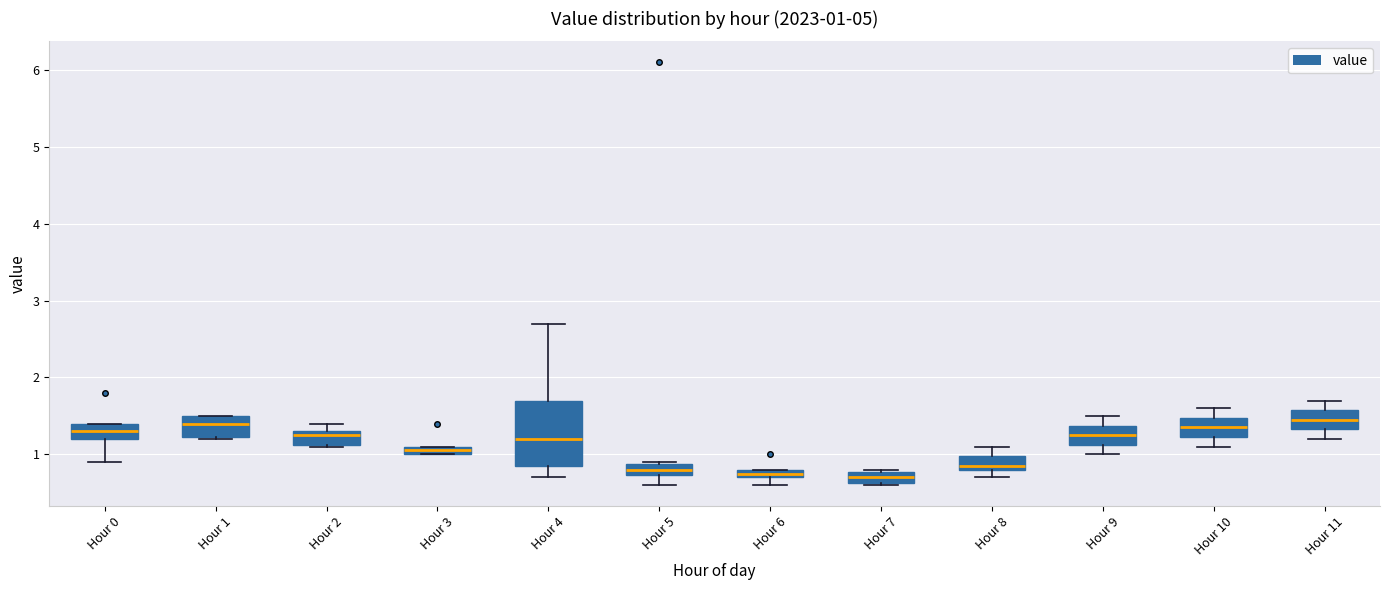

Which box is the tallest, from its lower edge to its upper edge?

Hour 4